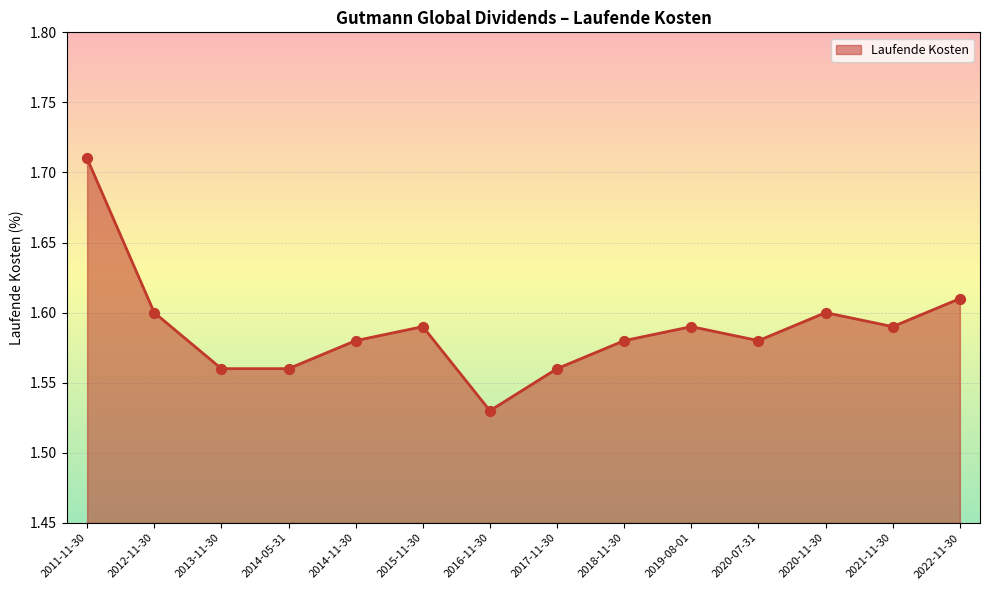

Between 2019-08-01 and 2014-11-30, which is larger?

2019-08-01